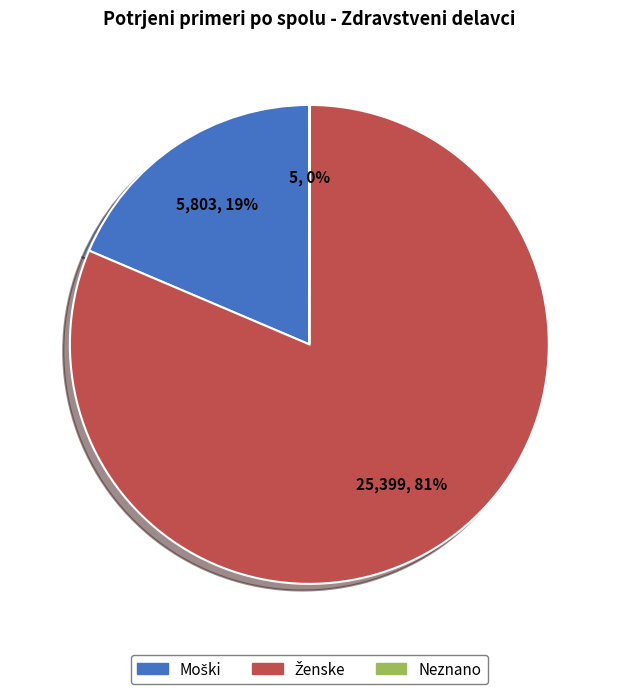

Does any single category account for the majority?

Yes